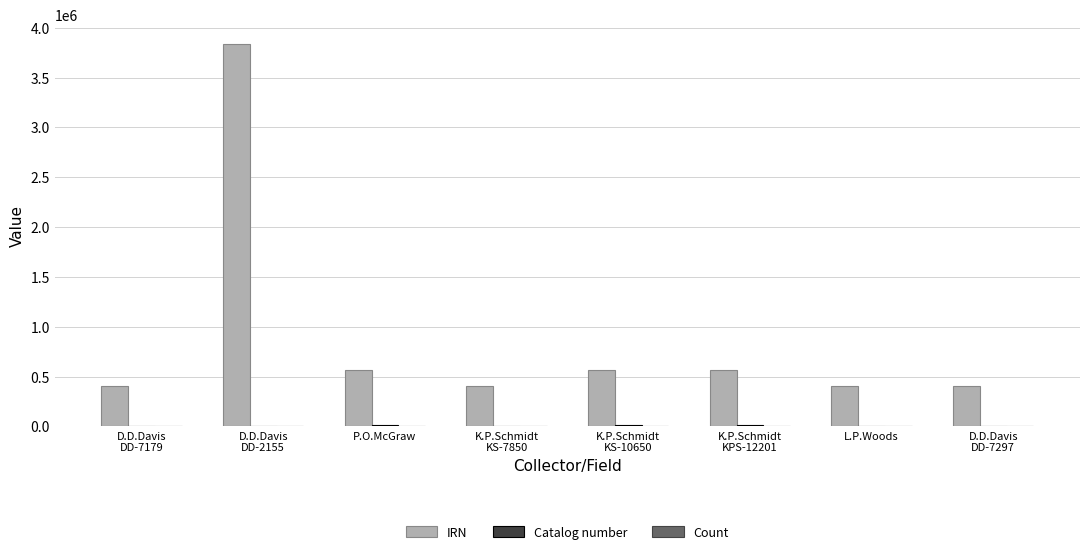

Which series has the largest total across all categories?

IRN